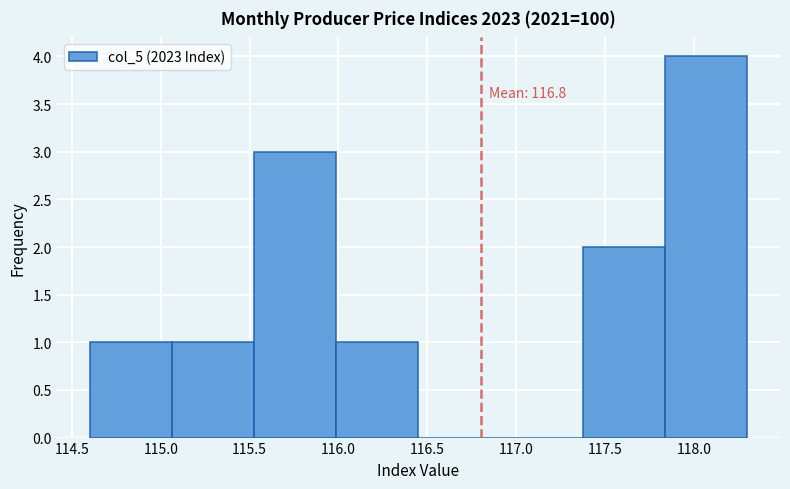

Over which range of the x-axis is the bar tallest?

117.85 to 118.30